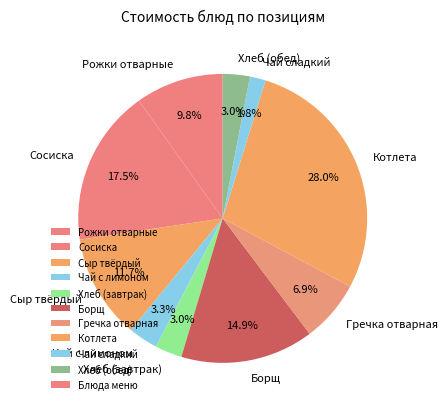

Between Борщ and Сосиска, which is larger?

Сосиска